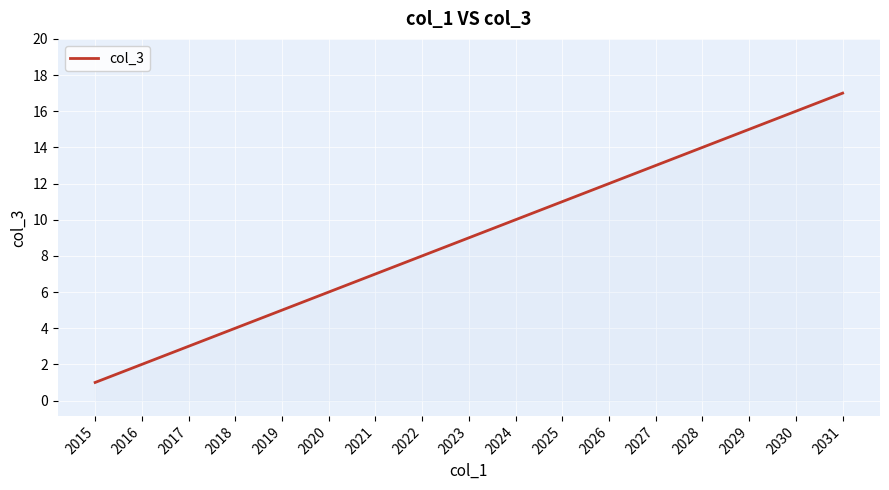

True or false: the data has more than 2 interior local peaks.

False